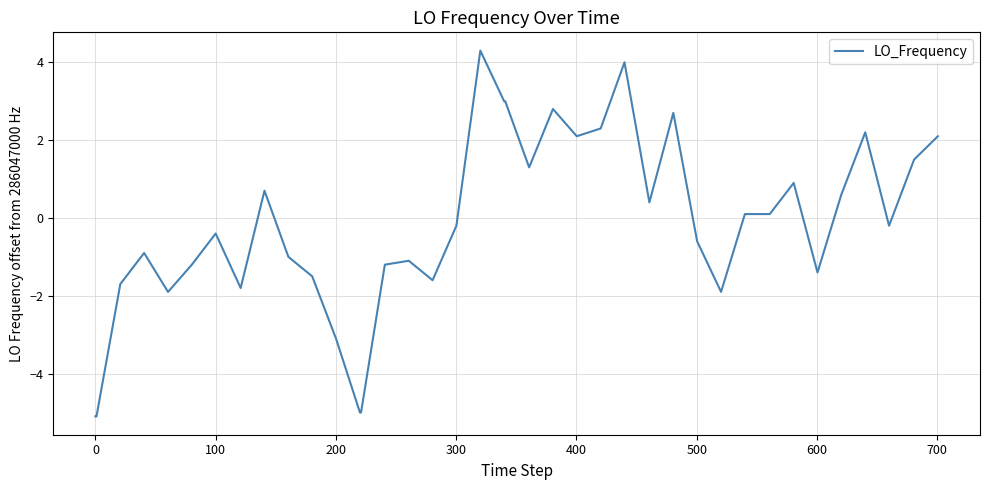

What is the difference between the maximum and minimum values?

9.4